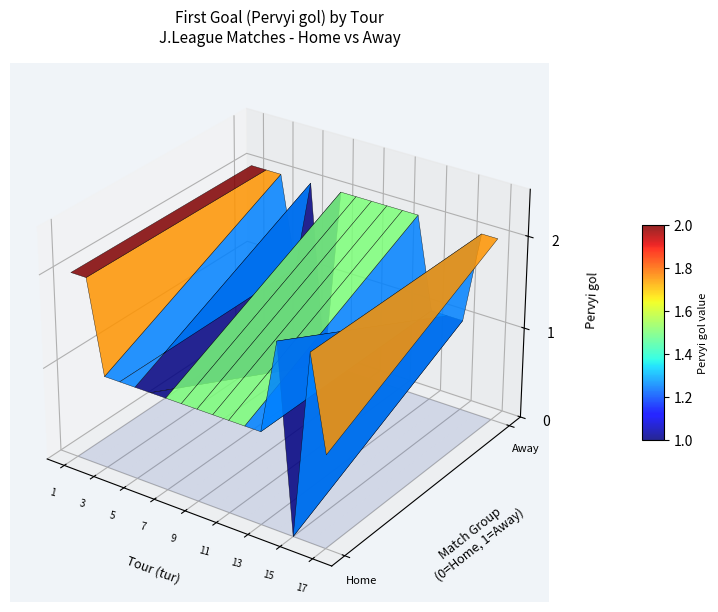

Reading left to right, transcribe all the data shown in this chart.

Pervyi gol home: 1=2	2=2	3=1	4=1	5=1	6=1	7=1	8=1	9=1	10=1	11=1	12=1	13=1	14=2	15=0	16=2	17=1
Pervyi gol away: 1=2	2=2	3=2	4=1	5=2	6=0	7=2	8=2	9=2	10=2	11=2	12=2	13=1	14=1	15=1	16=2	17=2